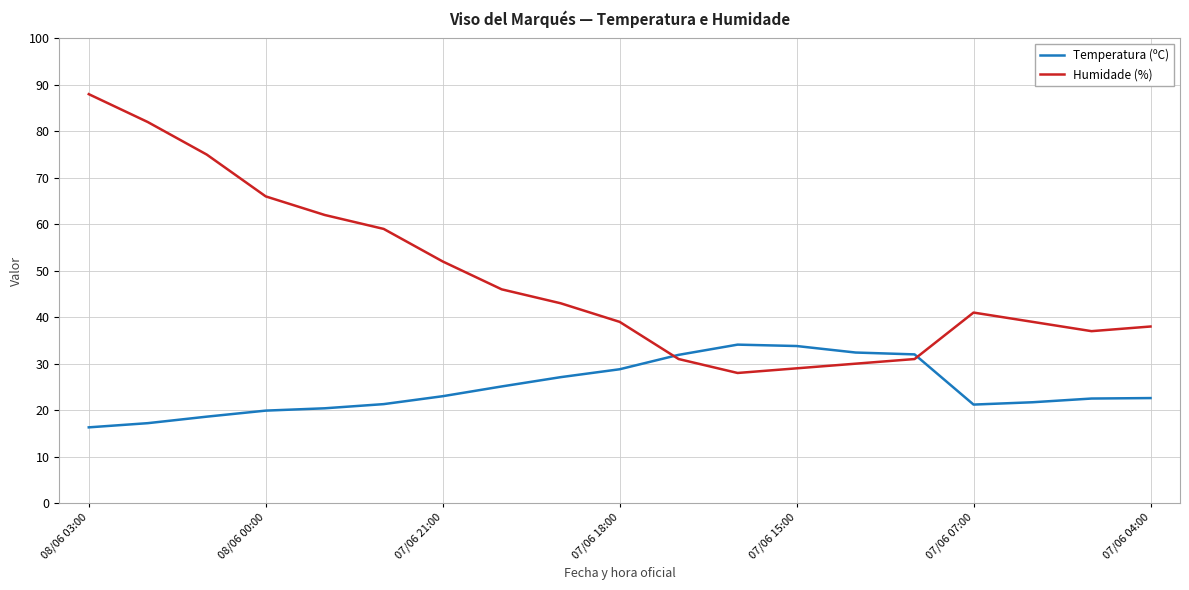

What is the greatest value displayed?

88.0